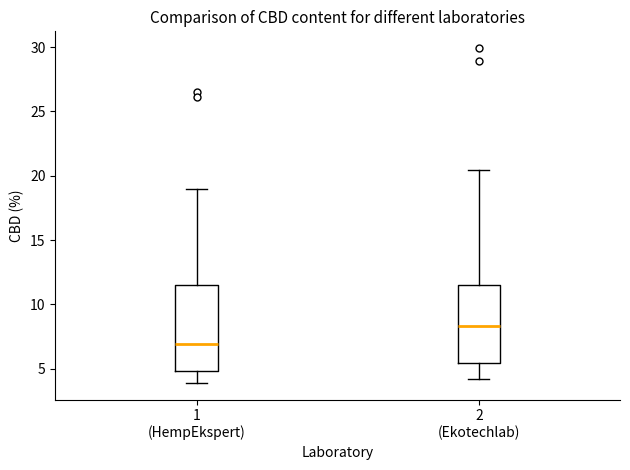

Where is the upper edge of the box for 1 (HempEkspert) on the y-axis? The values are not printed on the chart, so give them approximately, as read against the axis.

11.5